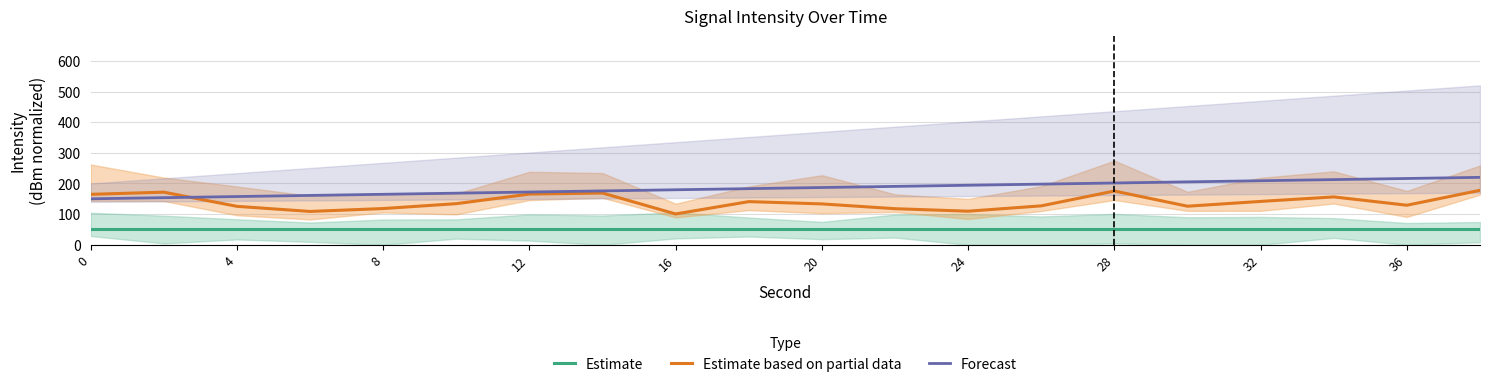

Is this an area chart (filled region under the line)?

No